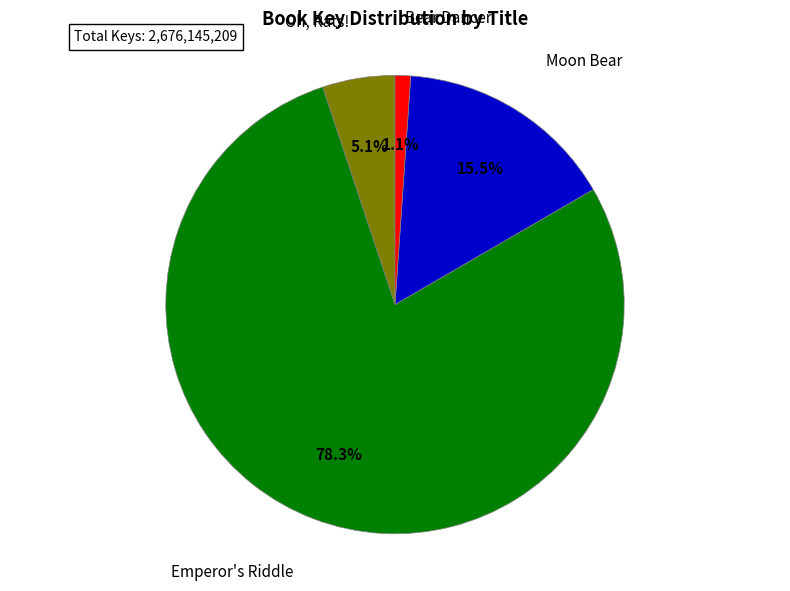

Rank the categories by value from highest to lowest.

Emperor's Riddle, Moon Bear, Oh, Rats!, Bear Dancer